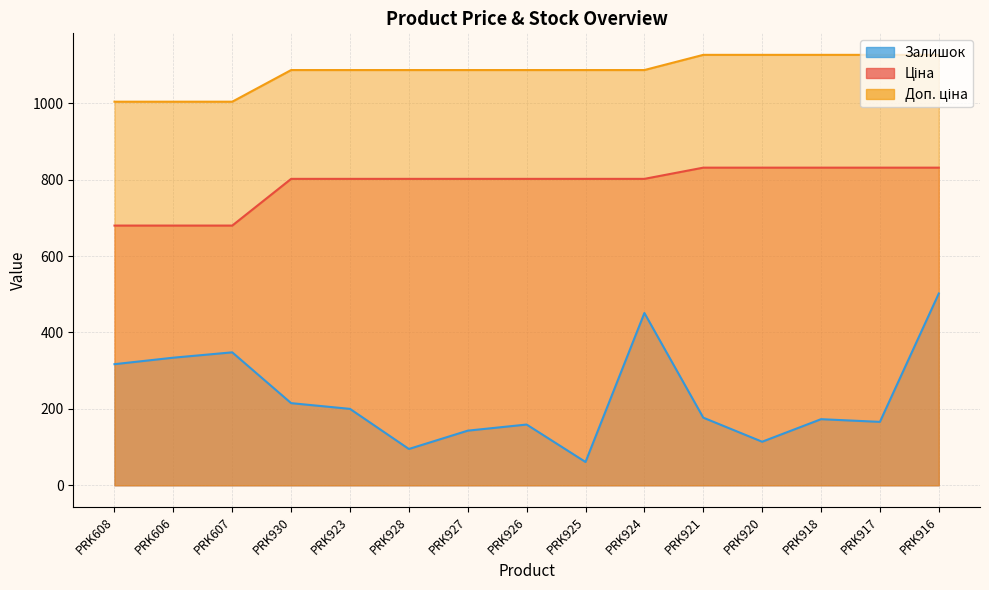

True or false: Залишок and Доп. ціна cross at least once.

False